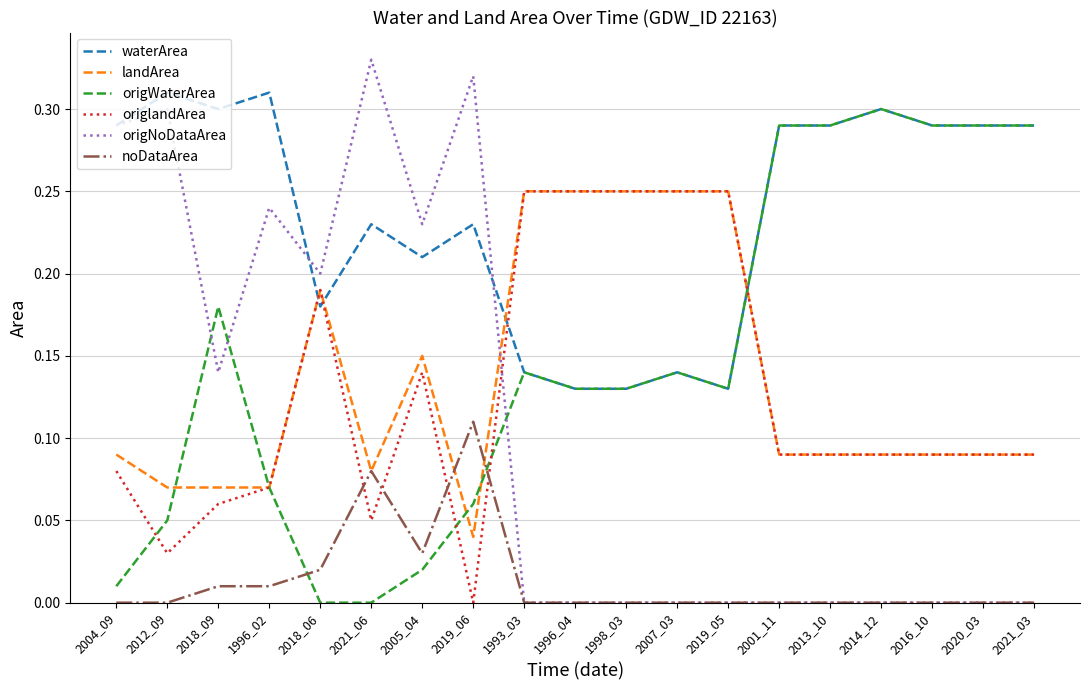

The value of origWaterArea at 2004_09 is 0.0. True or false?

True